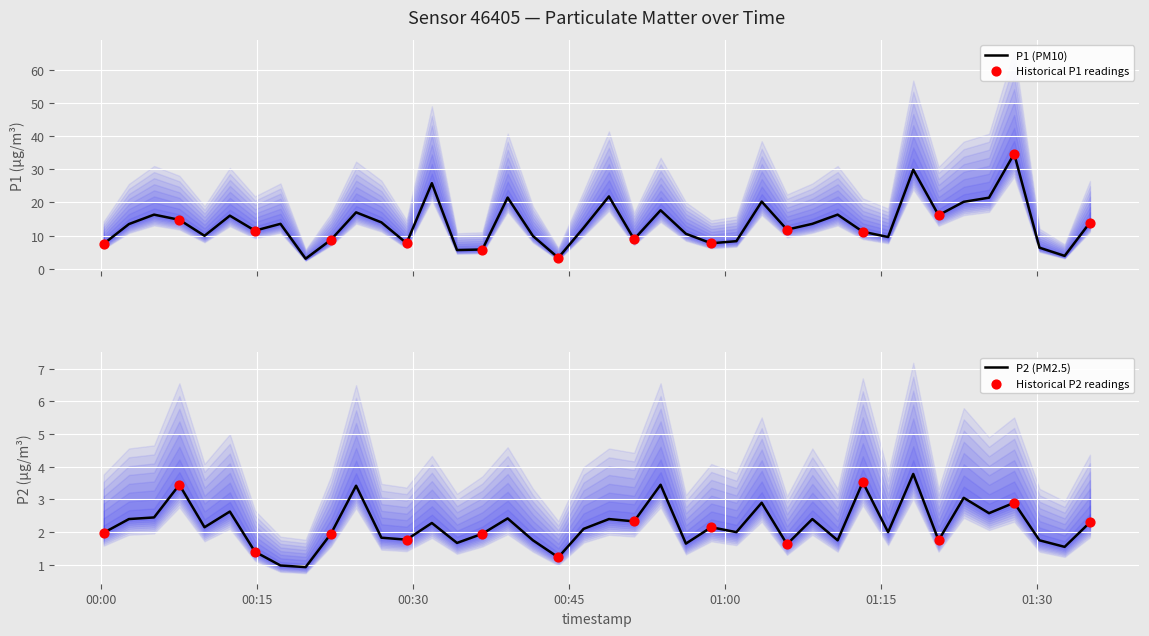

At how many categories does at least one series exceed 30?

1